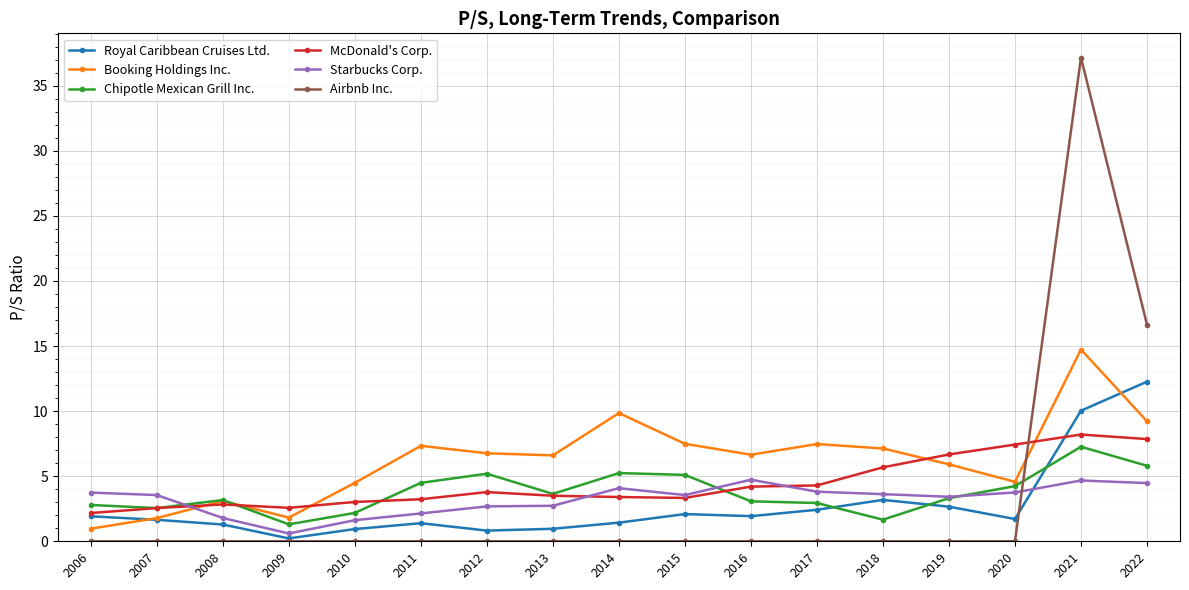

What is the sum of all Royal Caribbean Cruises Ltd. values?

46.9